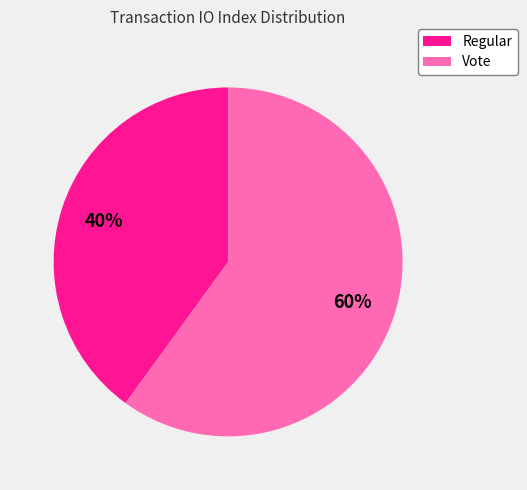

How many slices are in this pie chart?

2